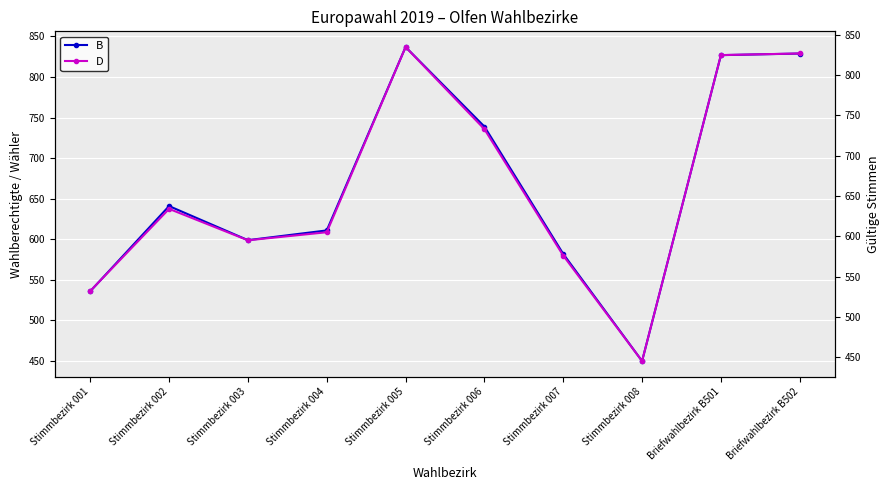

What is the smallest value displayed?

445